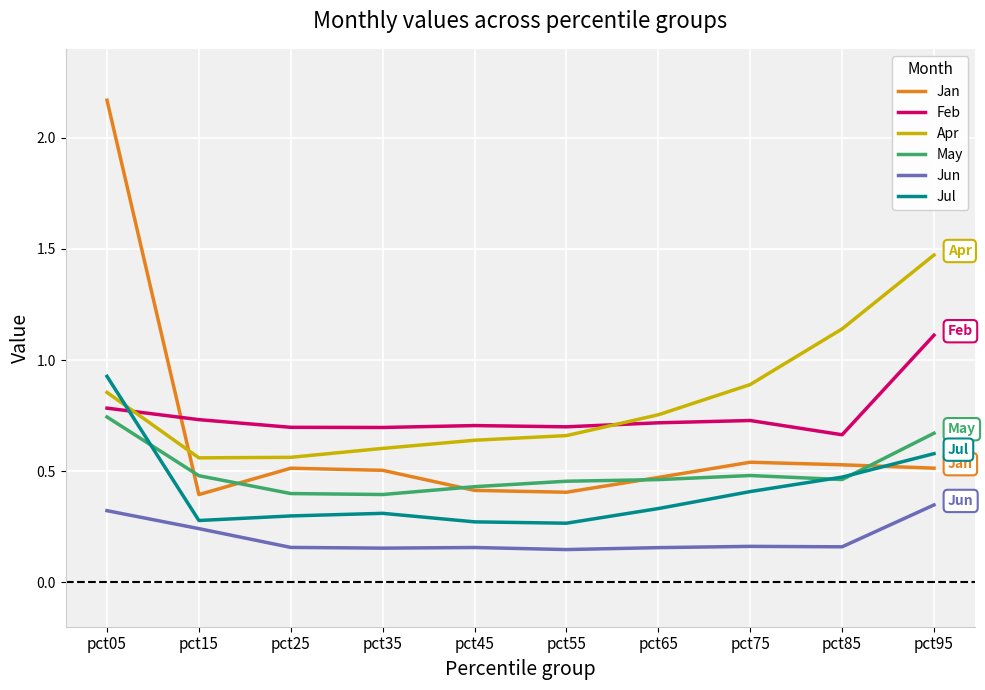

What is the sum of all Jul values?

4.1